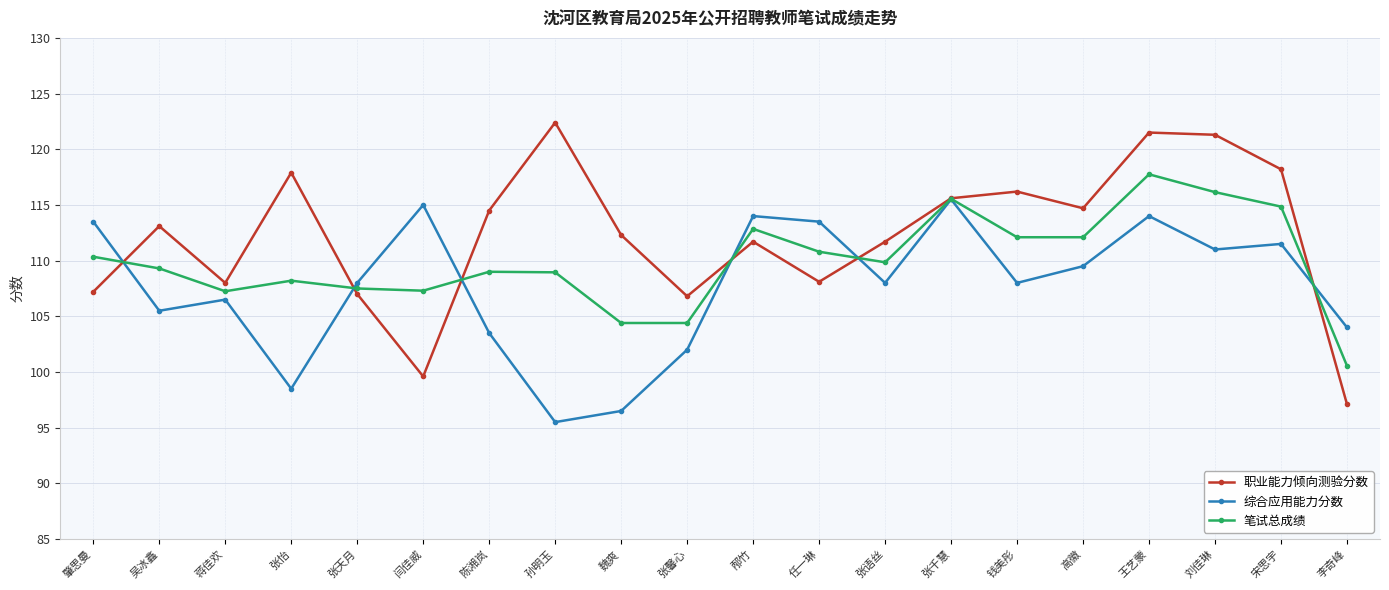

Which series has the largest range (max minus min)?

职业能力倾向测验分数